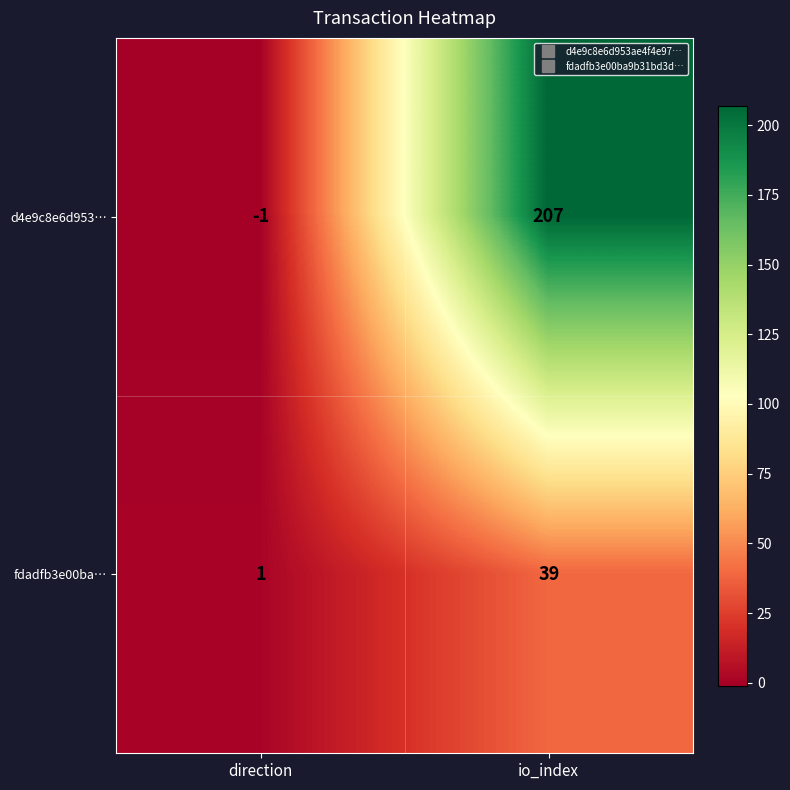

What is the spread (max minus min) of values at direction?

2